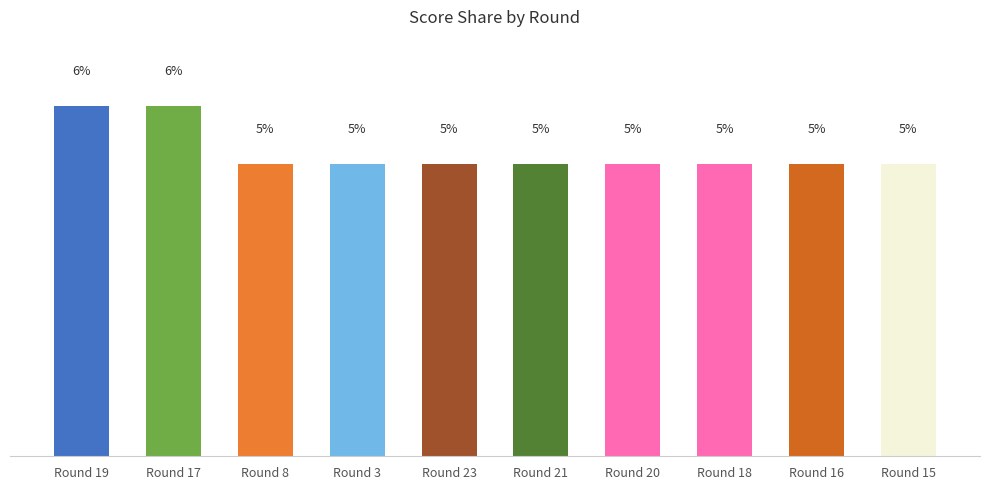

What is the label of the 2nd bar from the right?

Round 16